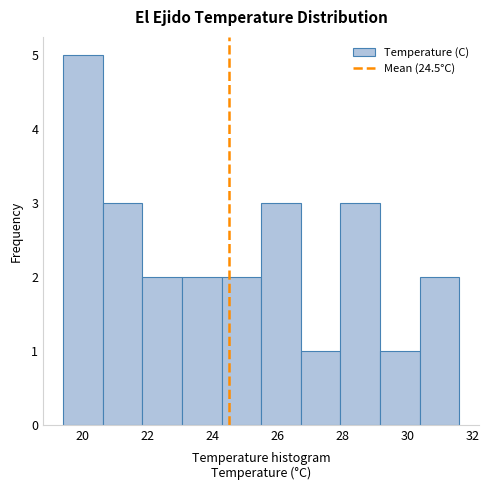

Over which range of the x-axis is the bar tallest?

19.40 to 20.62